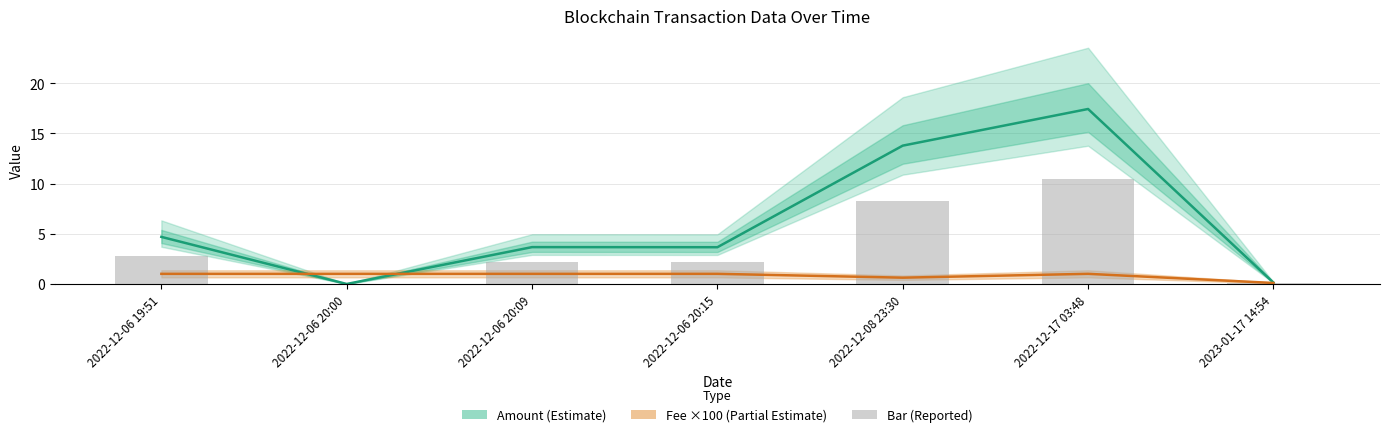

True or false: Fee ×100 (Partial Estimate) has a value of 1.0 at 2022-12-06 20:15.

True